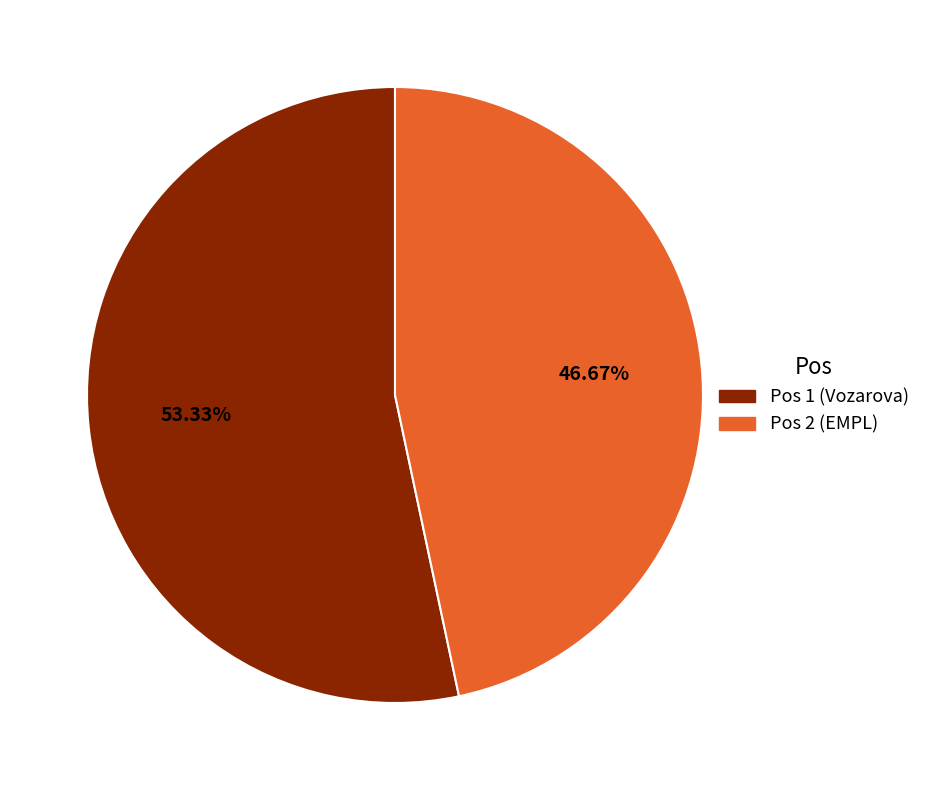

To the nearest percent, what is the average slice percentage?

50%